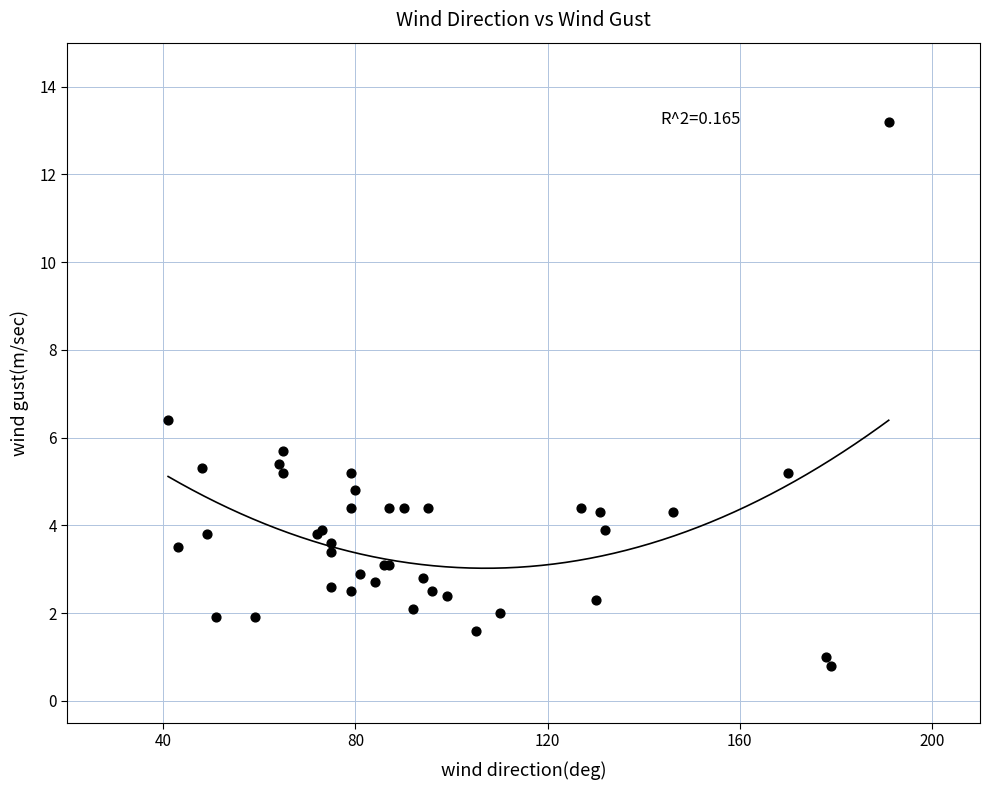

What Y value in the scatter plot is closest to 7?

6.4